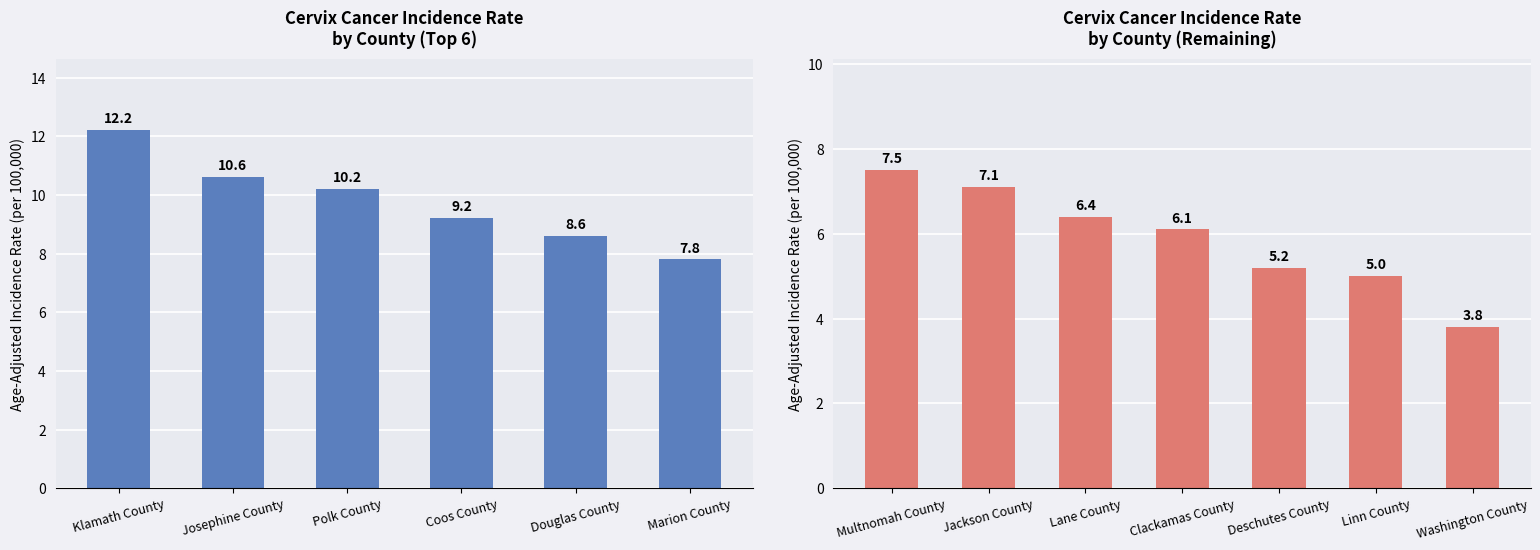

At which label does the data first exceed 6?

Multnomah County